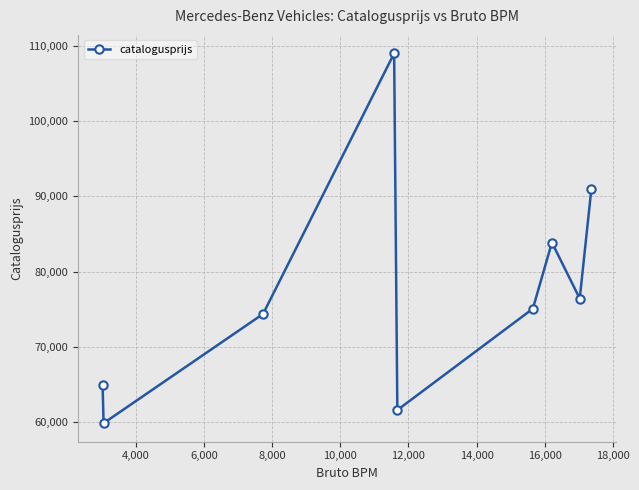

What is the value of the 2nd point from the left?

59844